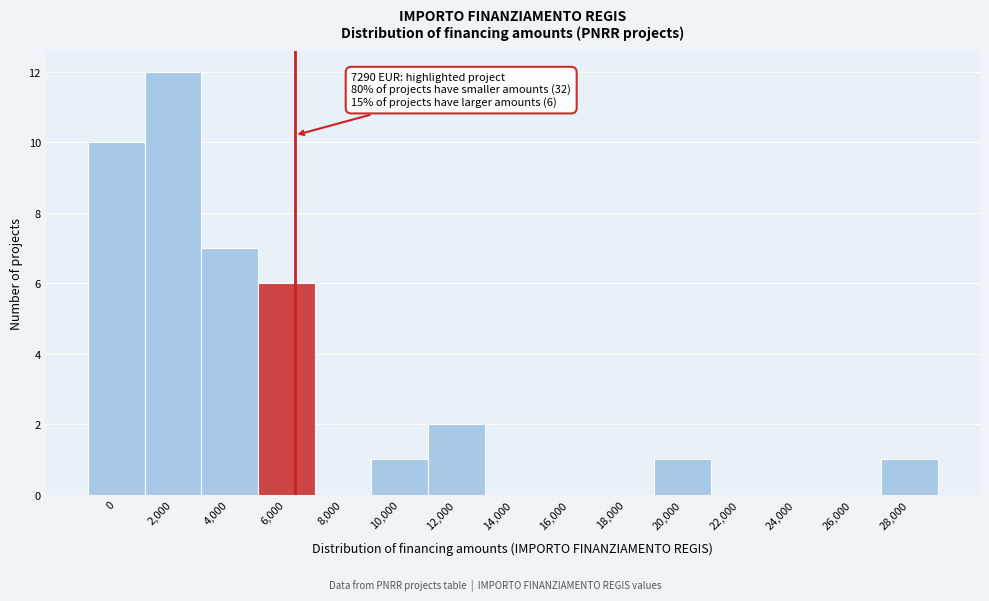

Reading left to right, what are all the values shown in this chart?

0=10	2,000=12	4,000=7	6,000=6	8,000=0	10,000=1	12,000=2	14,000=0	16,000=0	18,000=0	20,000=1	22,000=0	24,000=0	26,000=0	28,000=1